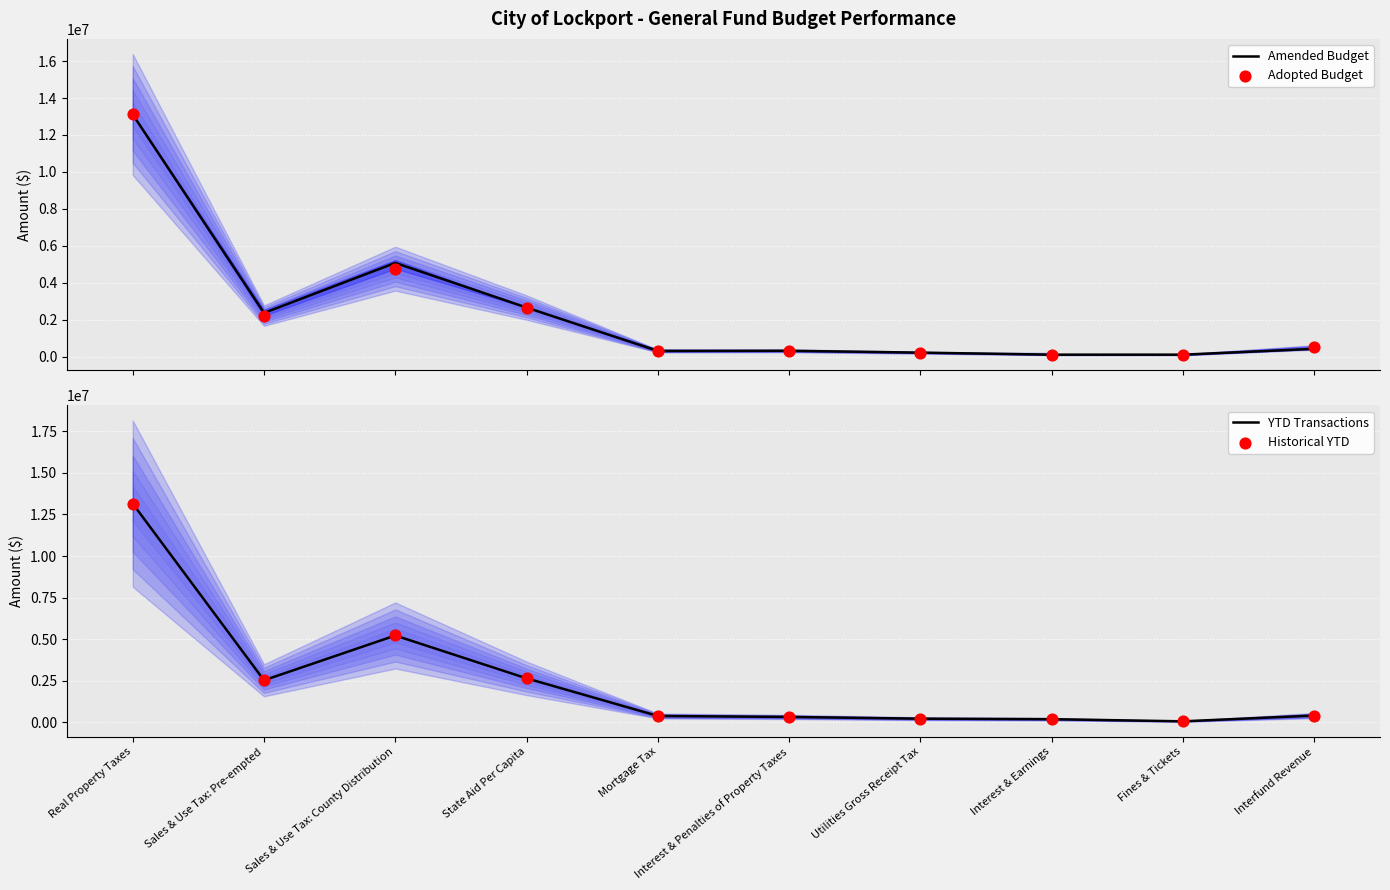

Which series has the largest total across all categories?

YTD Transactions